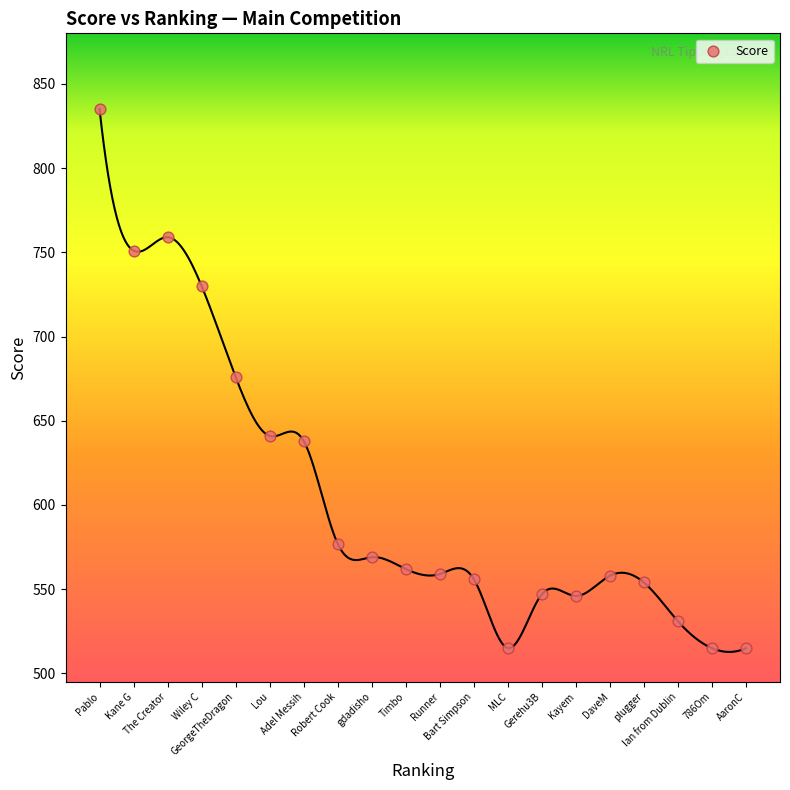

What is the range of Y values (max minus min)?

320